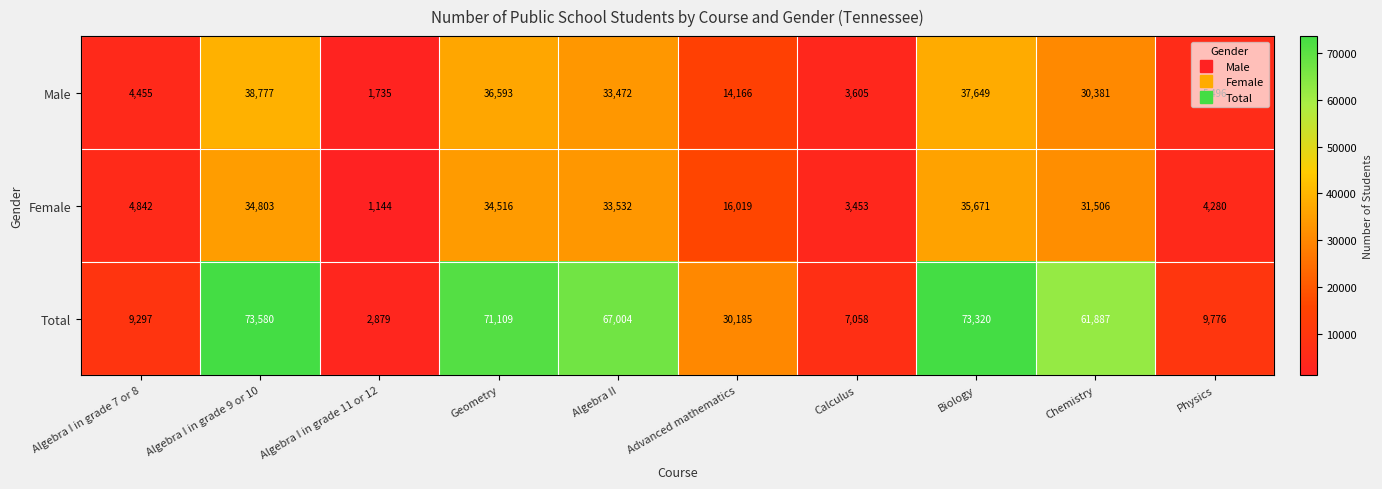

What is the difference between the second highest and second lowest values in the Total series?

66262